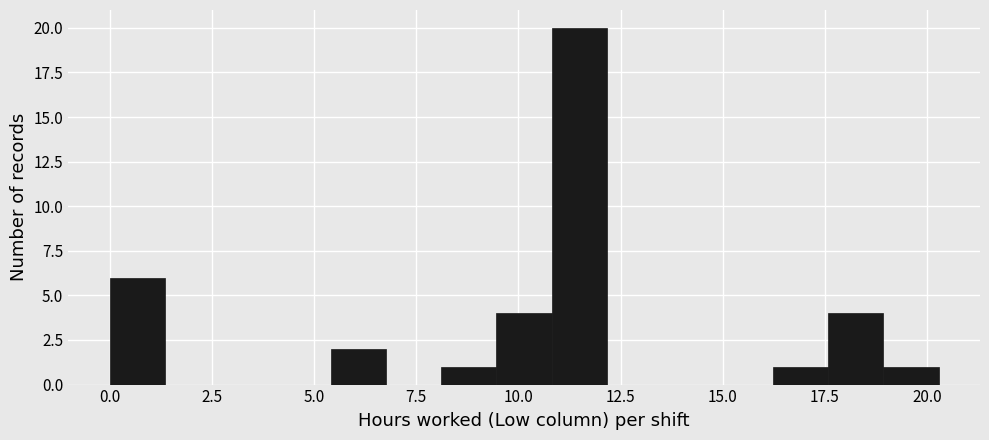

Around what value on the x-axis is the tallest bar? Give the approximate position of its centre, as read against the axis.

11.5